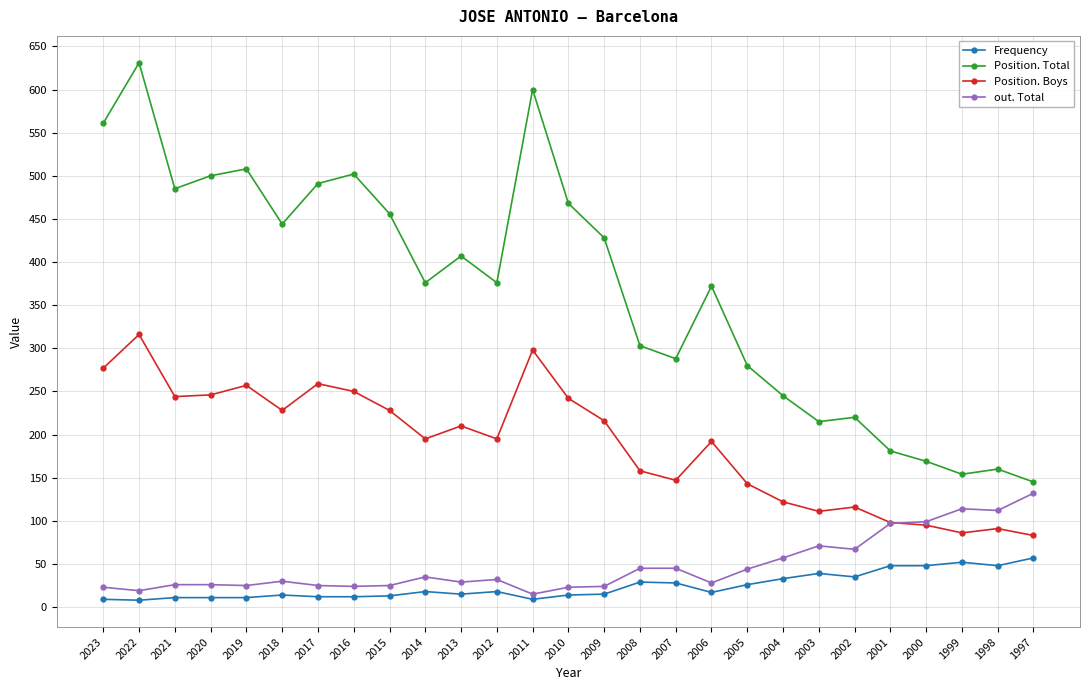

True or false: Position. Total has more than 0 interior local peaks.

True